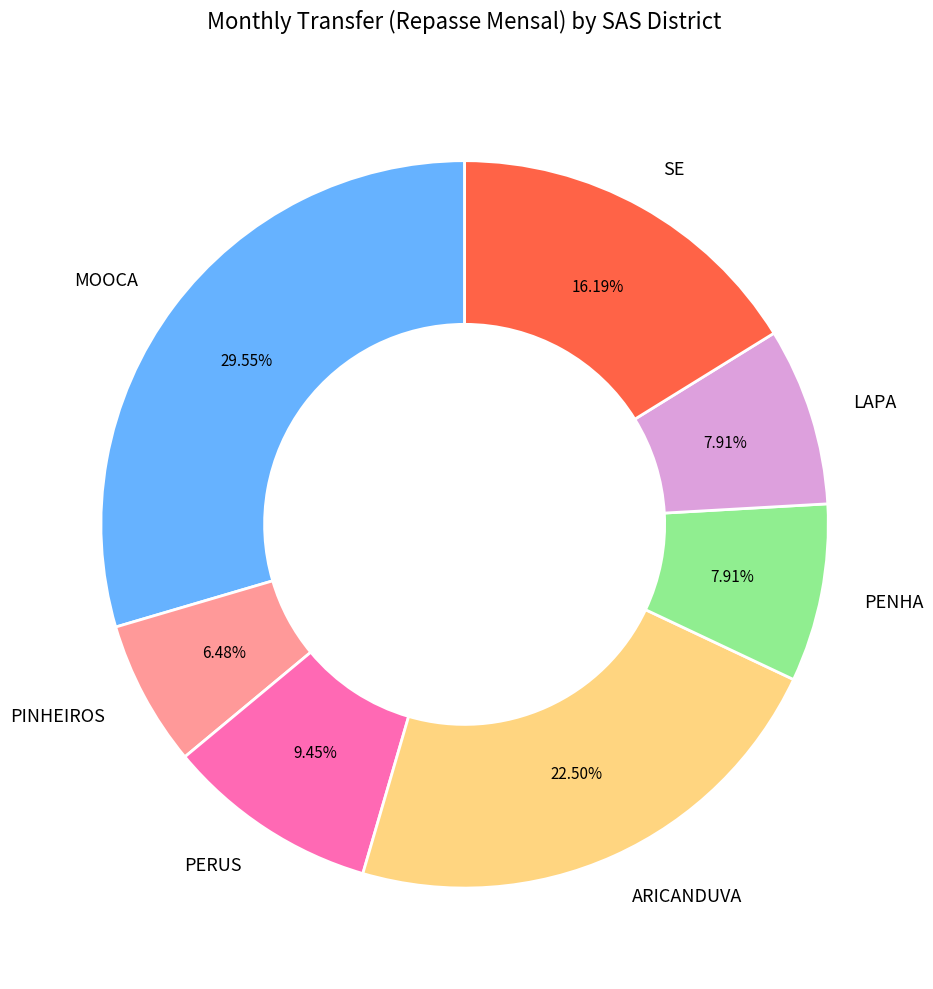

Is there any slice that represents more than half of the pie?

No